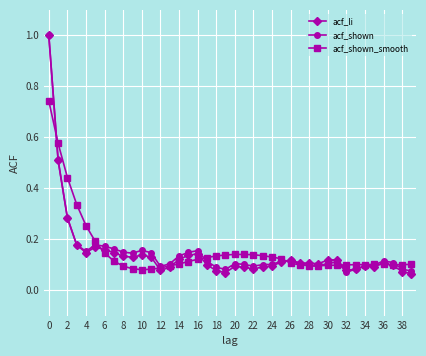

At how many categories does at least one series exceed 0?

40